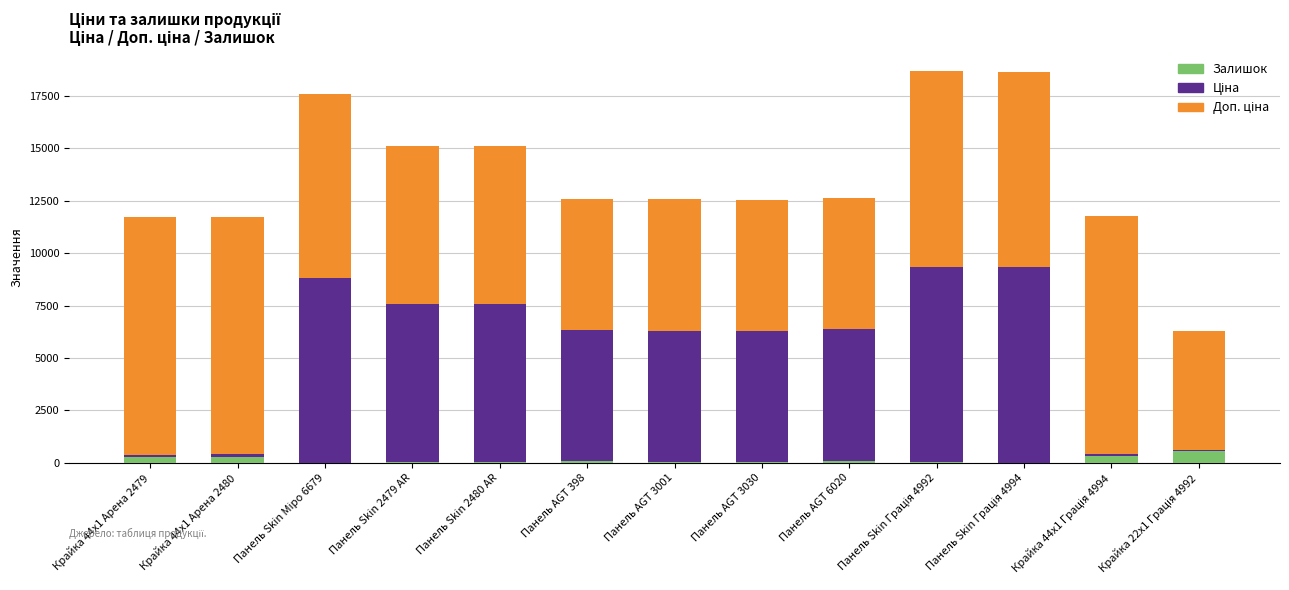

True or false: Залишок has a value of 66.0 at Панель AGT 398.

True